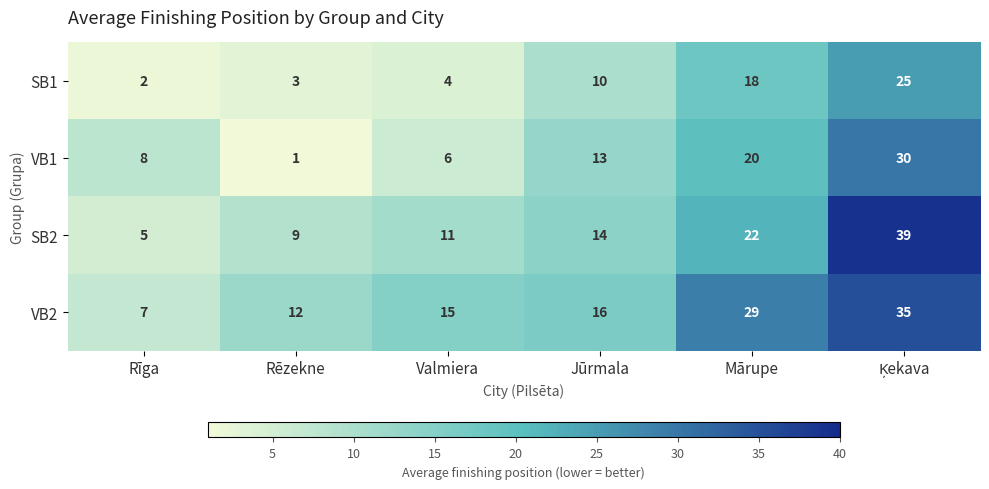

Reading right to left, what are all the values shown in this chart?

SB1: 25	18	10	4	3	2
VB1: 30	20	13	6	1	8
SB2: 39	22	14	11	9	5
VB2: 35	29	16	15	12	7